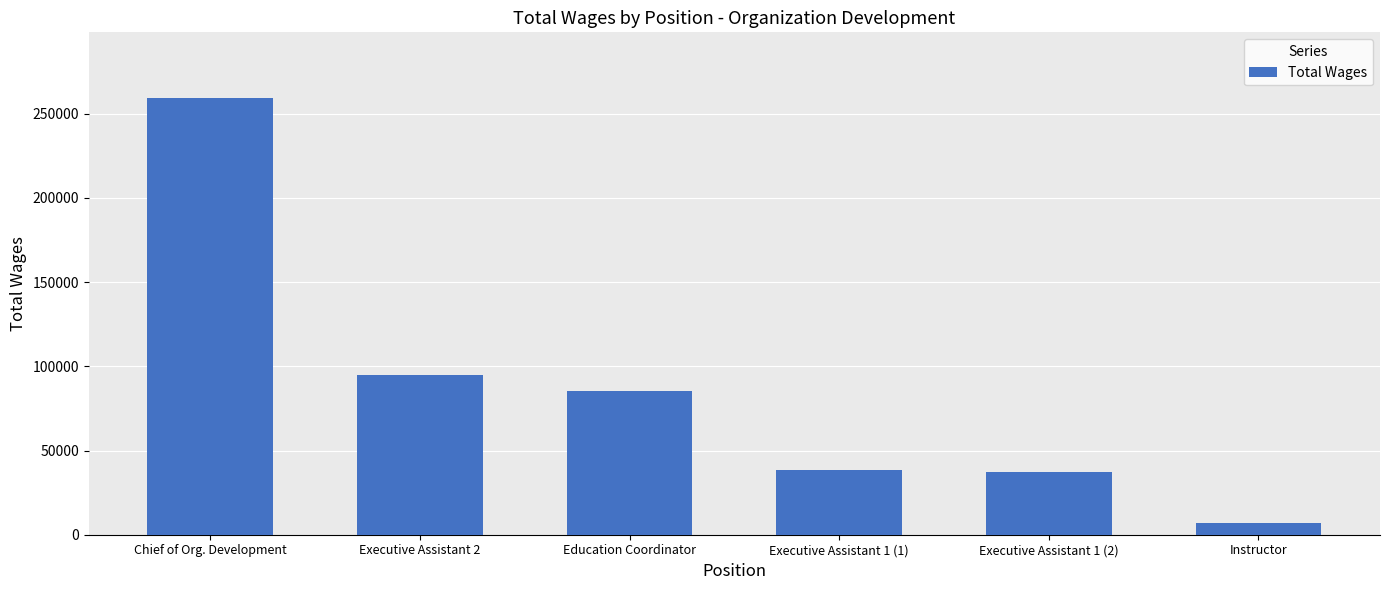

The value at Executive Assistant 2 is 136893. True or false?

False